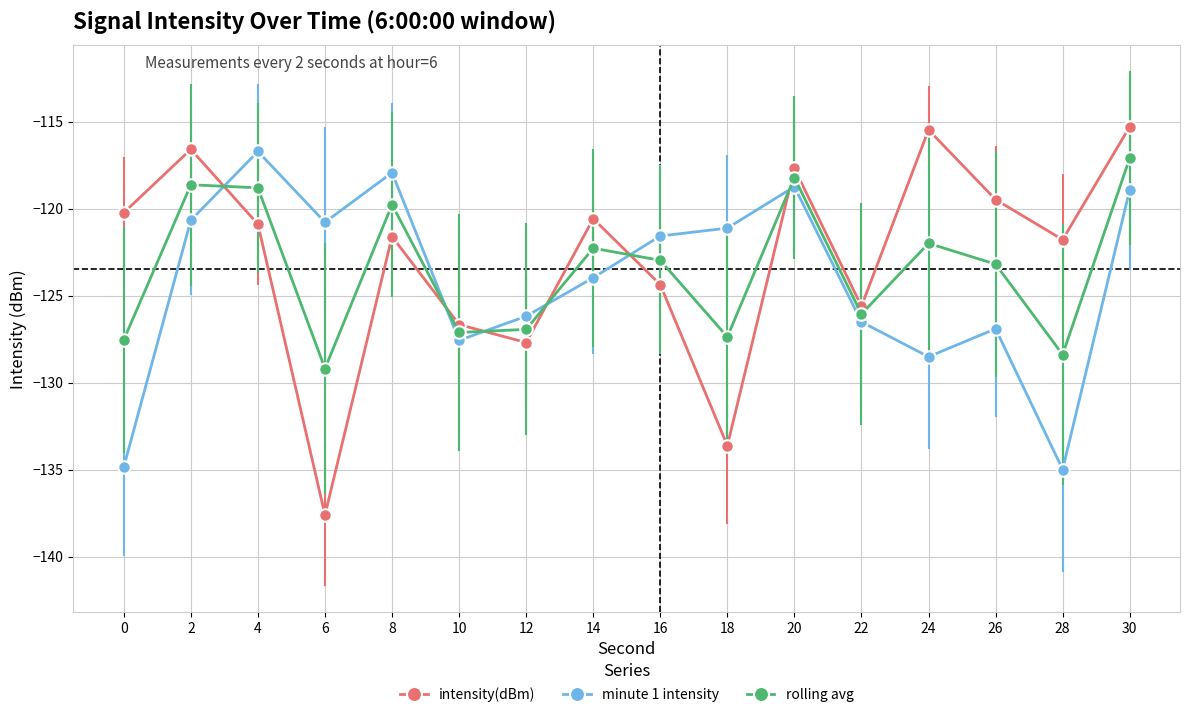

What is the sum of the minute 1 intensity values at 28 and 26?

-261.9